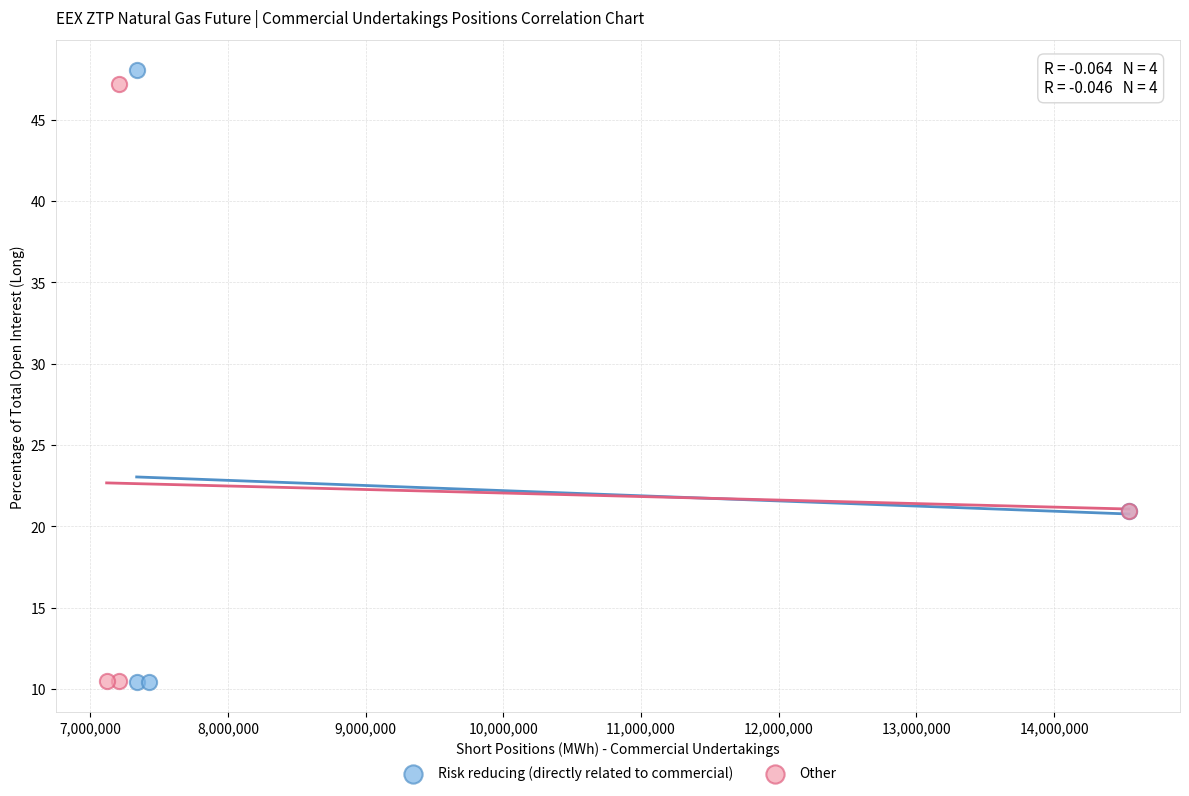

Which series has the largest Y range (max minus min)?

Risk reducing (directly related to commercial)